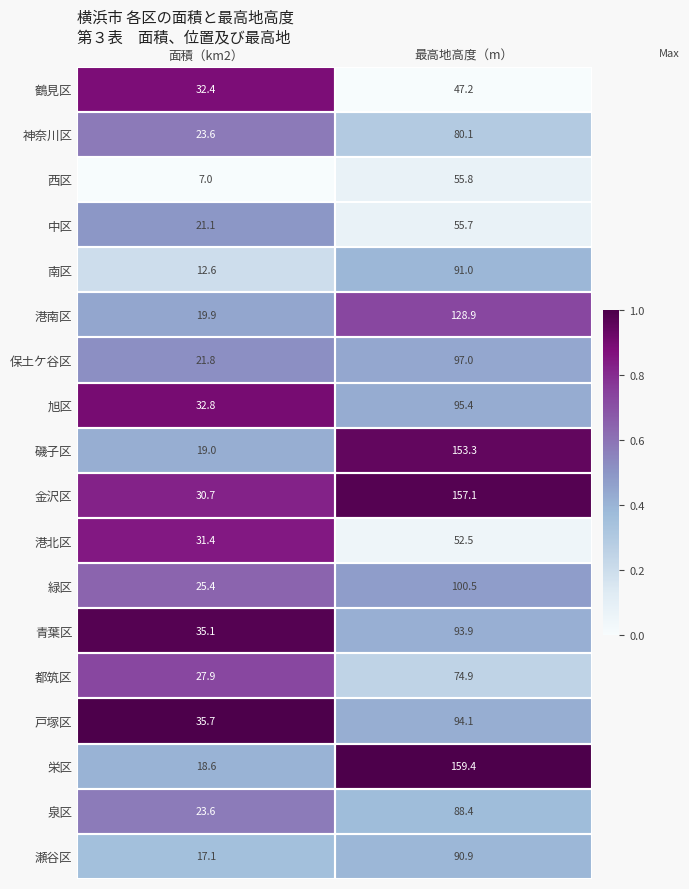

What is the greatest value displayed?

159.4